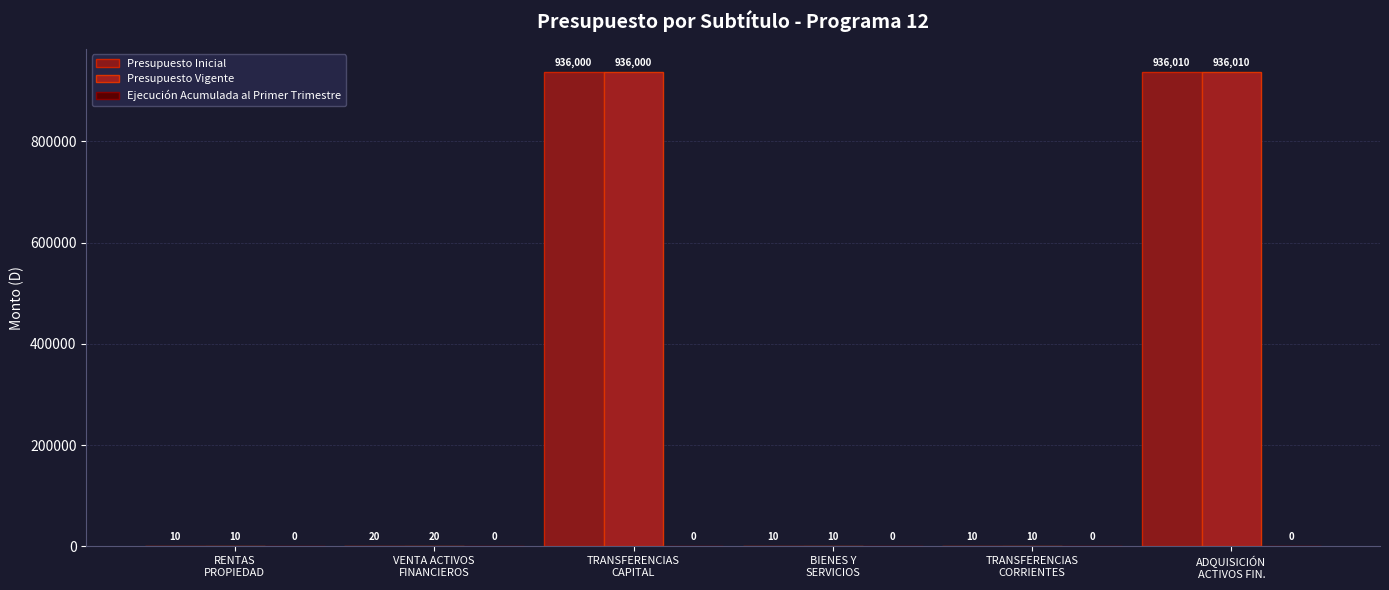

Reading left to right, extract all data points from this chart.

Presupuesto Inicial: 10	20	936000	10	10	936010
Presupuesto Vigente: 10	20	936000	10	10	936010
Ejecución Acumulada al Primer Trimestre: 0	0	0	0	0	0